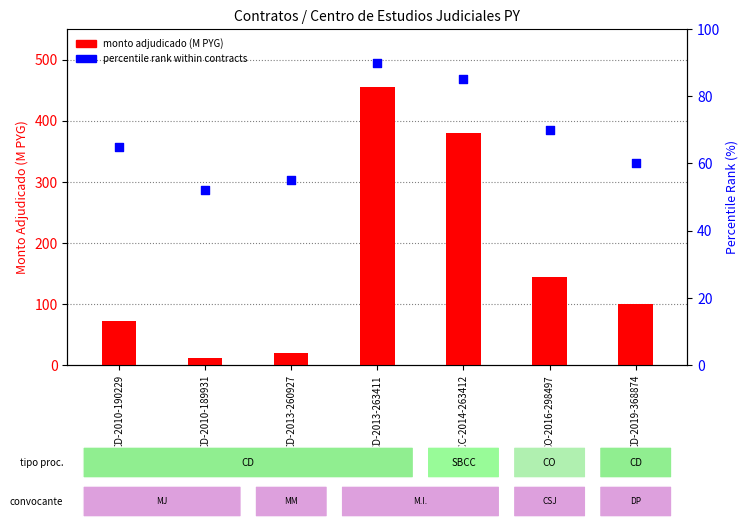

What is the total value across all series at SBCC-2014-263412?

465.0